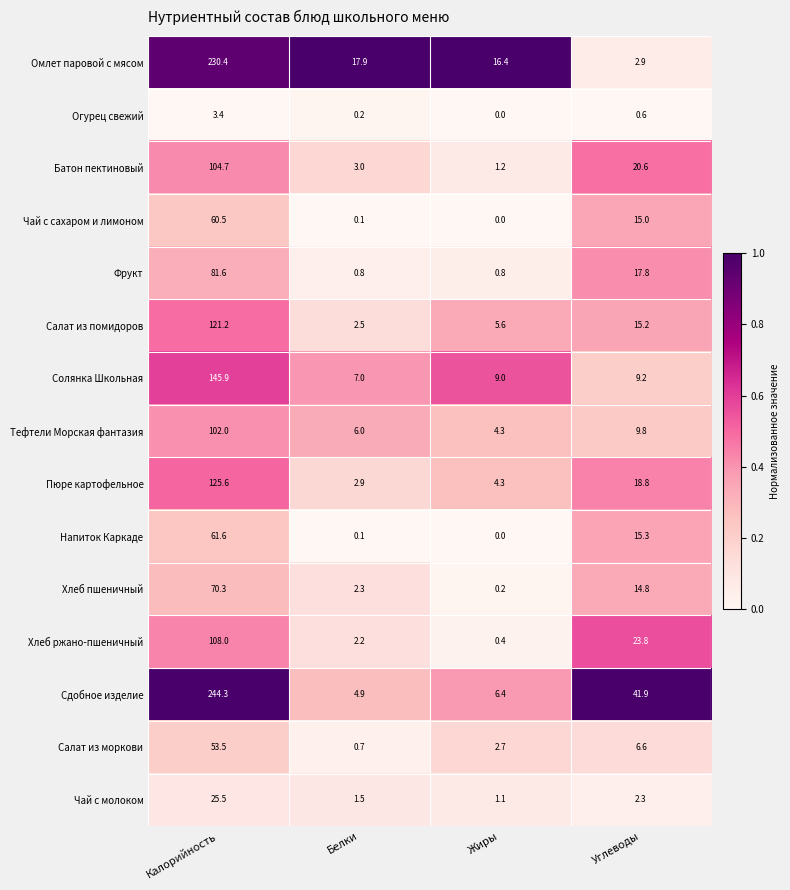

What is the difference between the Чай с молоком values at Белки and Углеводы?

0.8